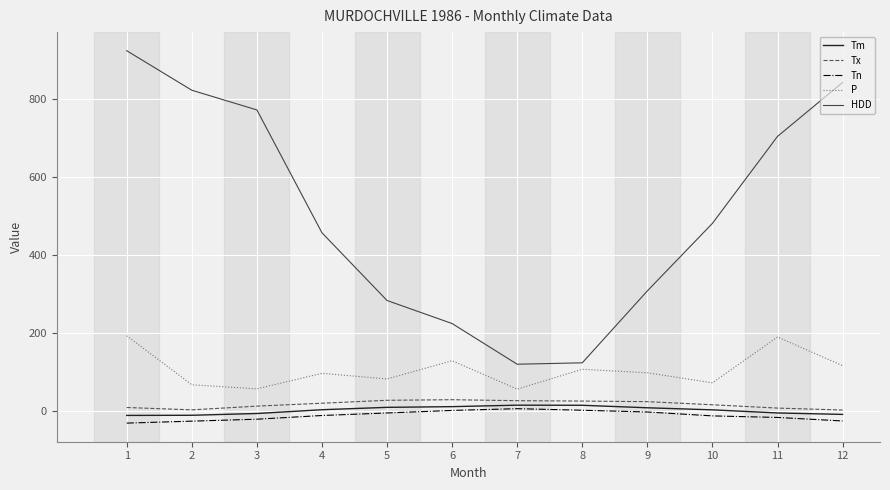

The Tm series shows 14.5 at 7. True or false?

True